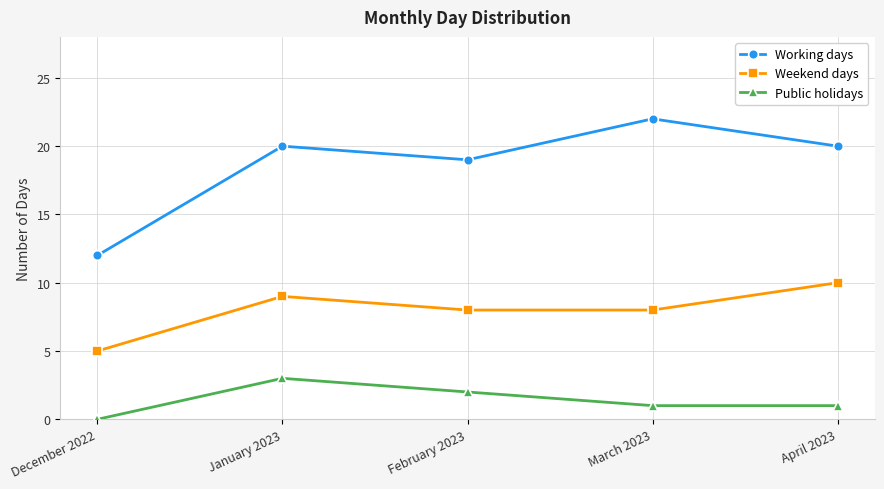

At which label does Weekend days reach its minimum?

December 2022